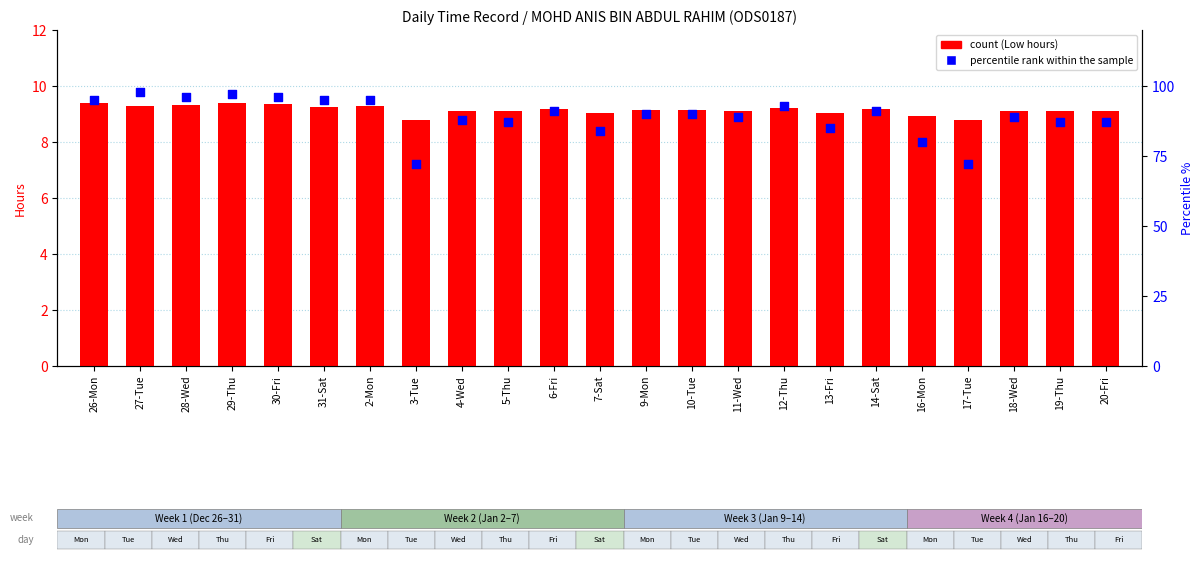

At which category is the sum across all series the highest?

27-Tue